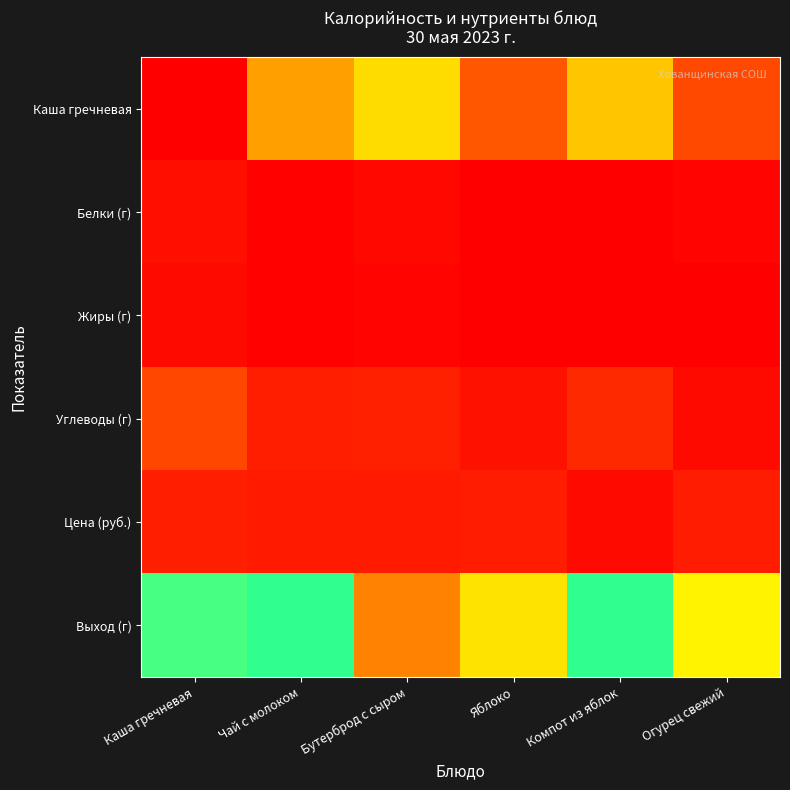

At Бутерброд с сыром, list the series in order from smallest to largest.

Жиры (г), Белки (г), Цена (руб.), Углеводы (г), Выход (г), Каша гречневая